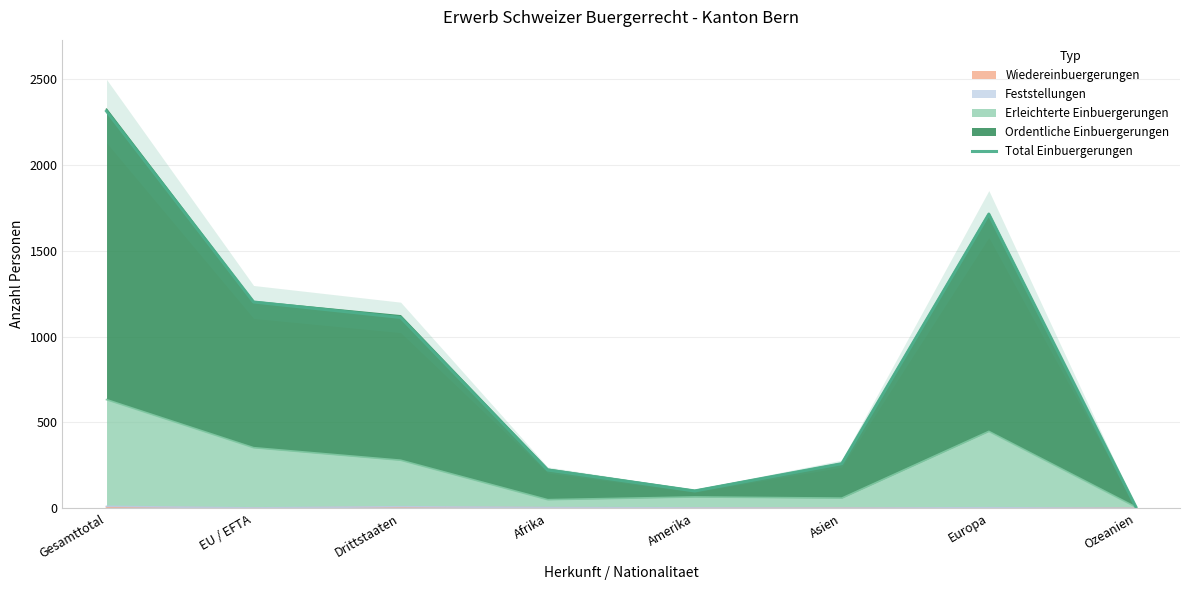

The chart shows a value of 723 at Gesamttotal. True or false?

False